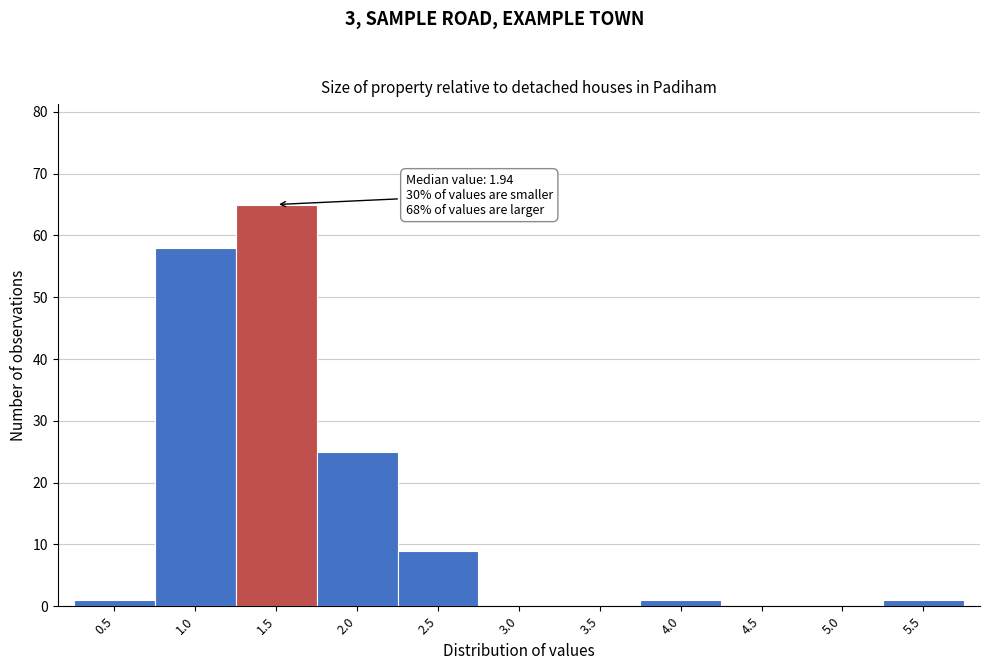

Reading left to right, extract all data points from this chart.

0.5=1	1.0=58	1.5=65	2.0=25	2.5=9	3.0=0	3.5=0	4.0=1	4.5=0	5.0=0	5.5=1